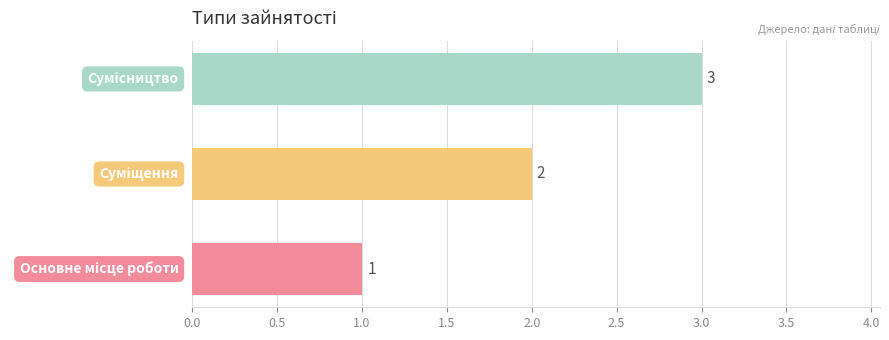

What is the sum of all values?

6